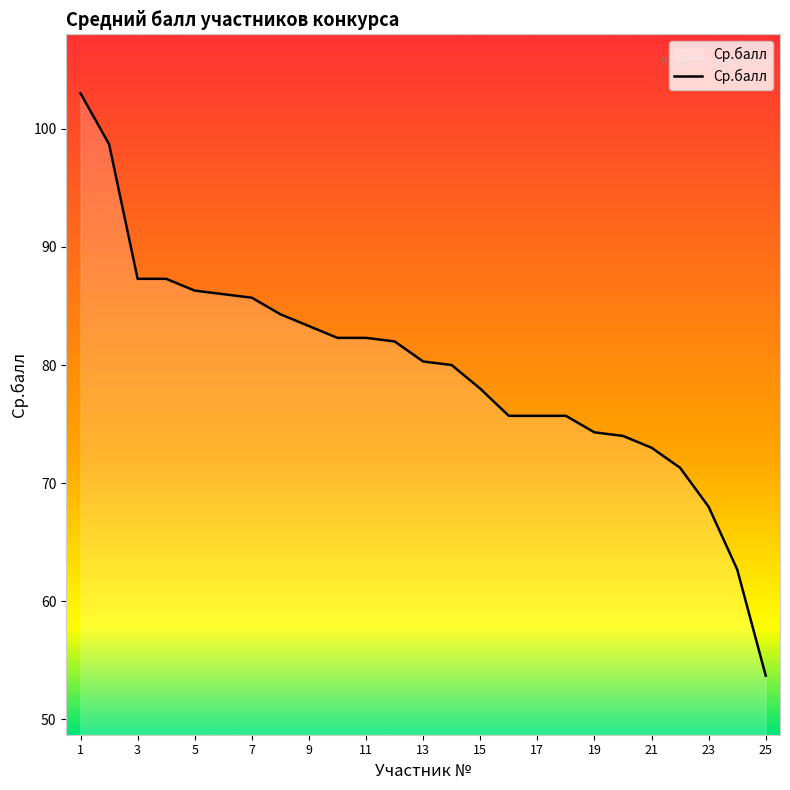

What is the maximum value shown in the chart?

103.0